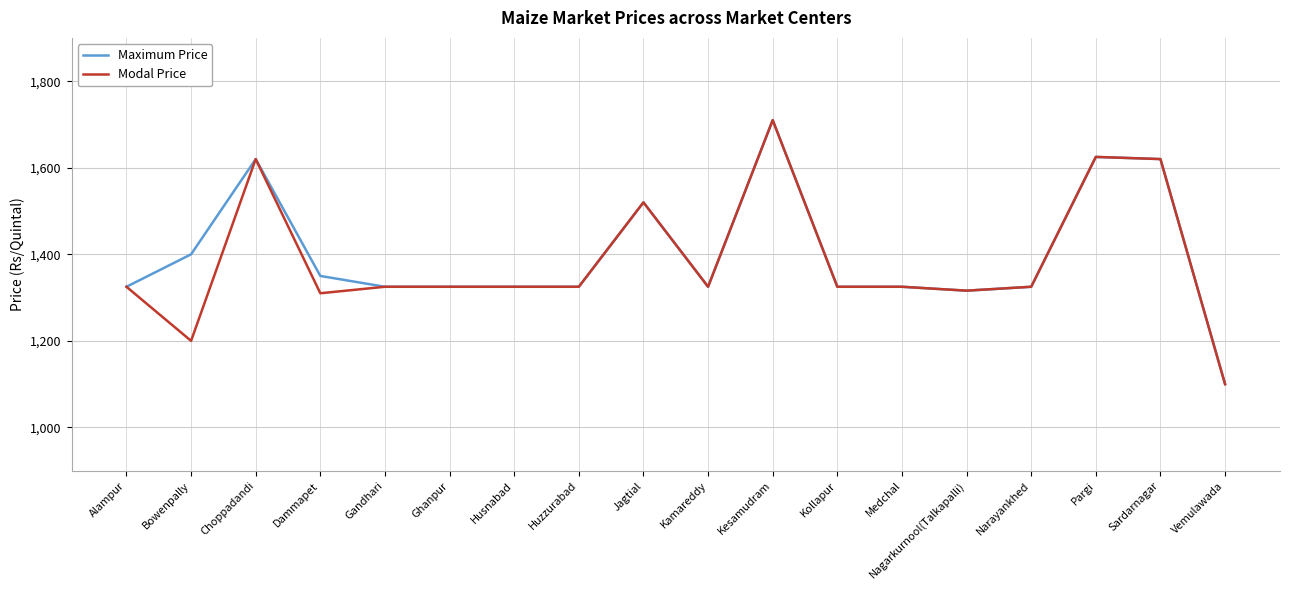

What is the approximate value of Modal Price at Kesamudram?

1710